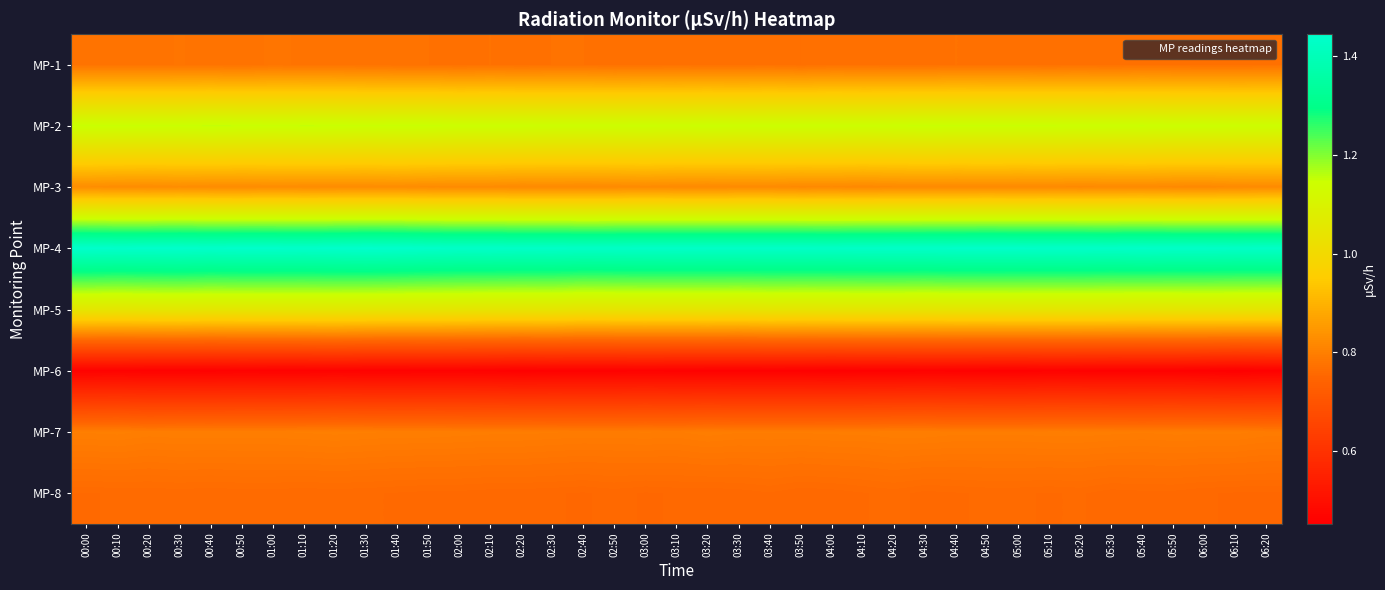

At how many categories does at least one series exceed 1?

39